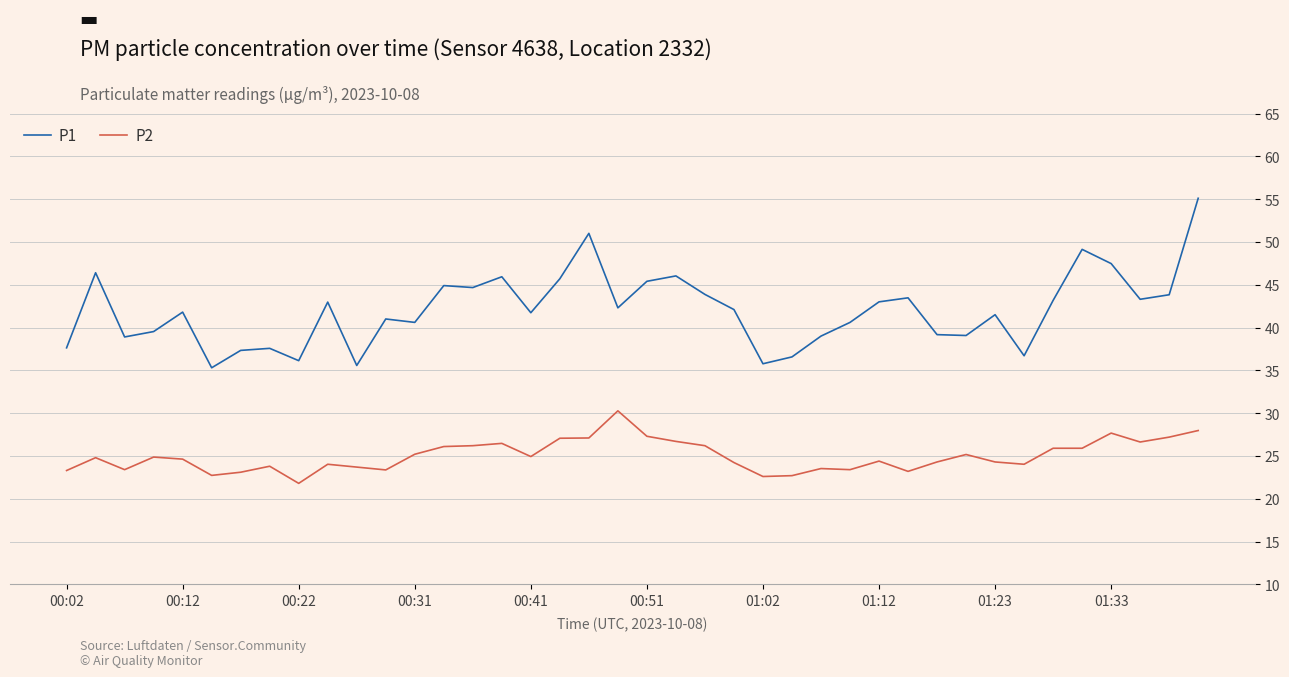

What is the maximum value for P1?

55.1